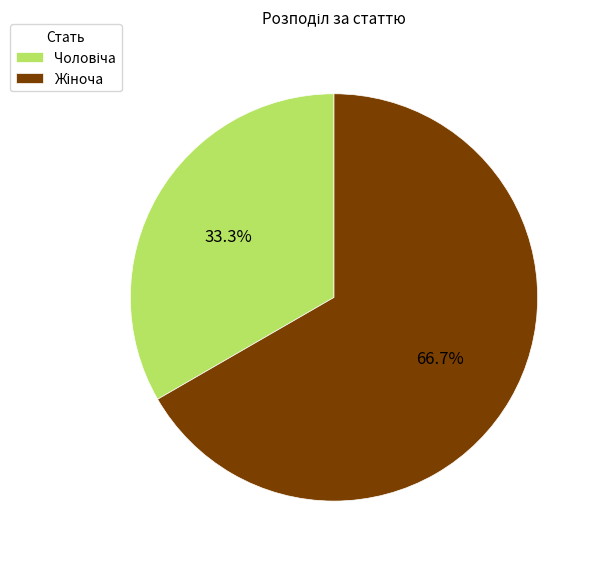

Is there any slice that represents more than half of the pie?

Yes